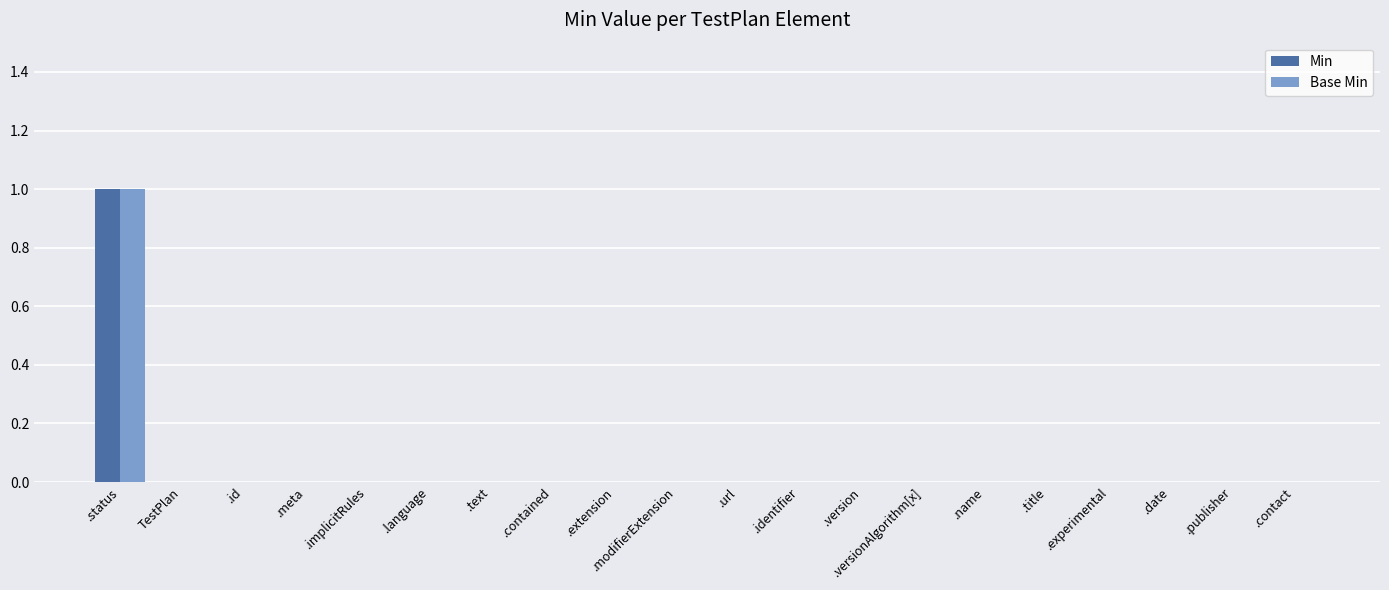

At which category is the sum across all series the highest?

.status